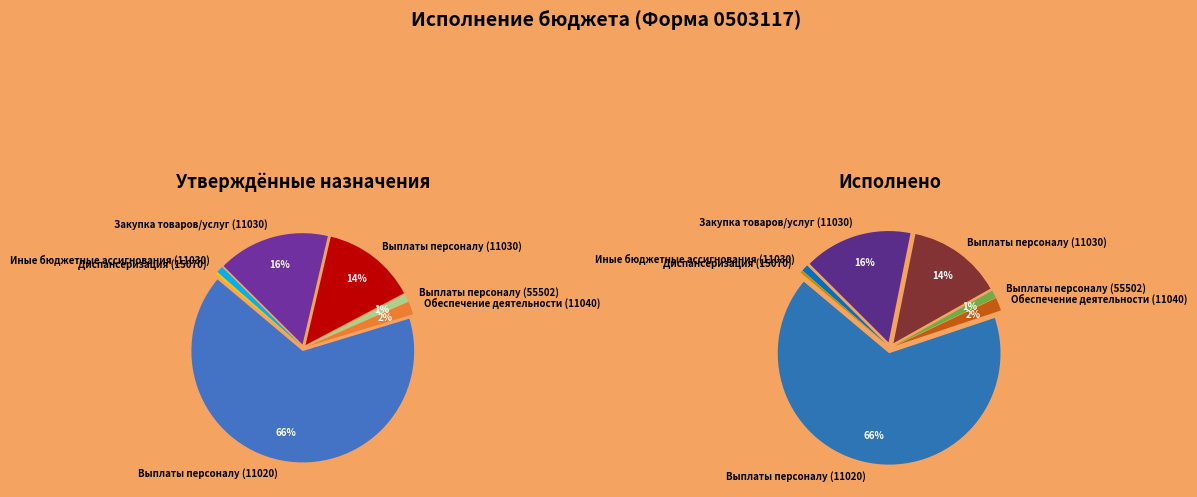

Is it true that Закупка товаров/услуг (11030) is 7% of the pie?

False